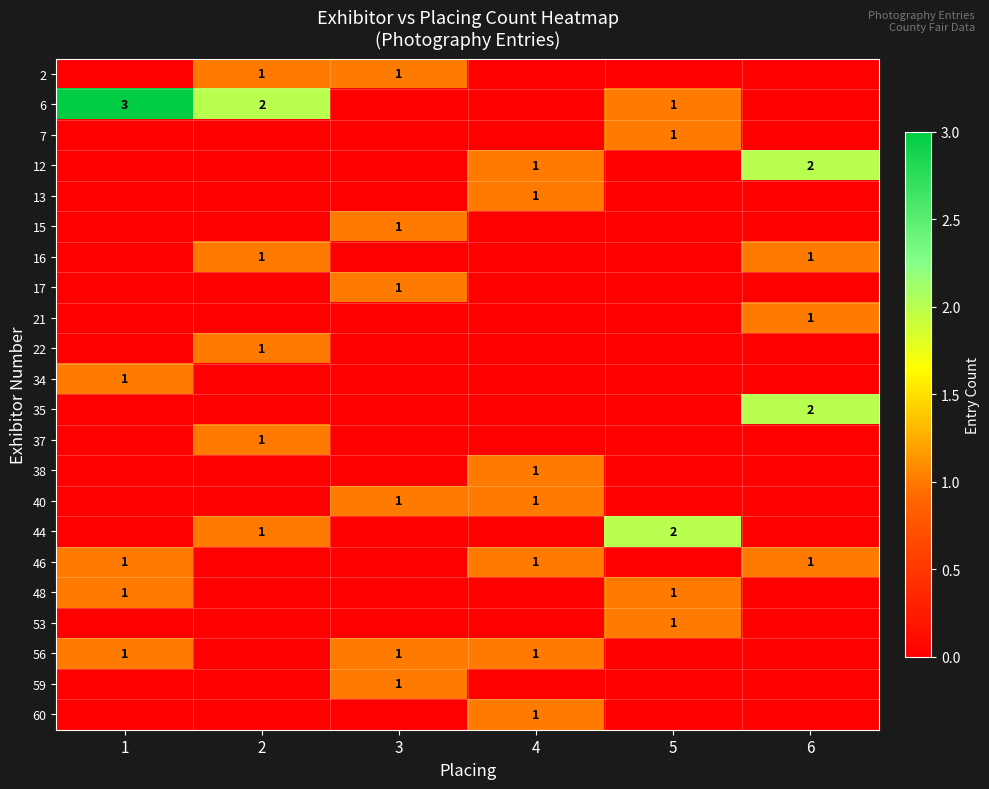

What is the spread (max minus min) of values at 5?

2